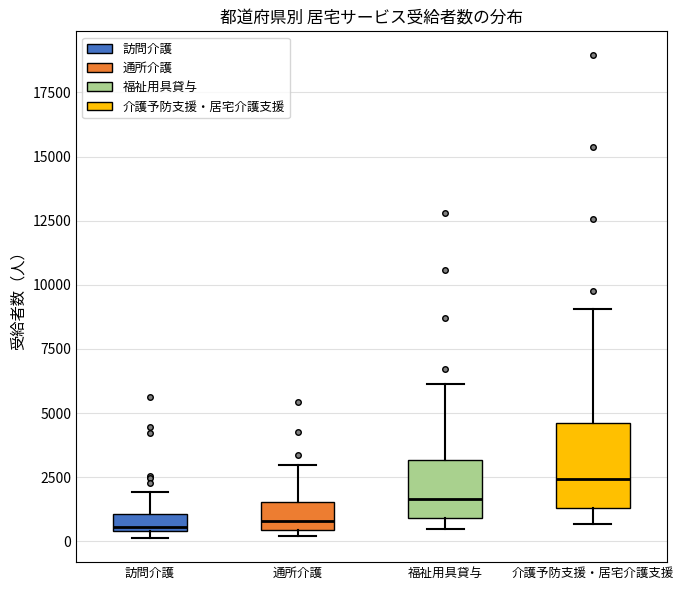

Which box is the tallest, from its lower edge to its upper edge?

介護予防支援・居宅介護支援